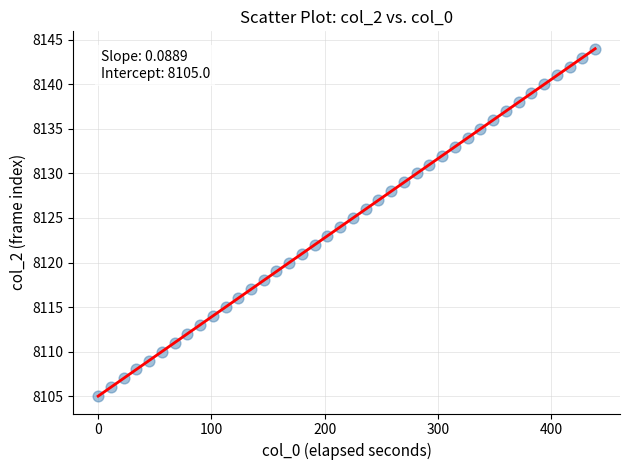

What is the range of Y values (max minus min)?

39